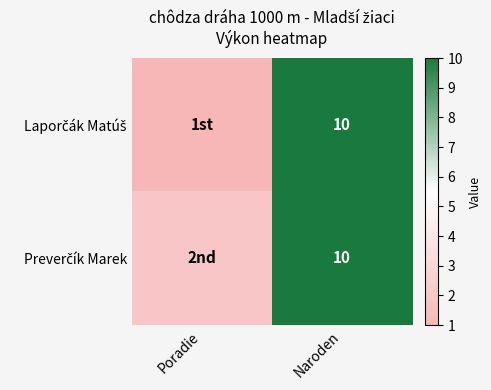

What is the total value across all series at Naroden?

20